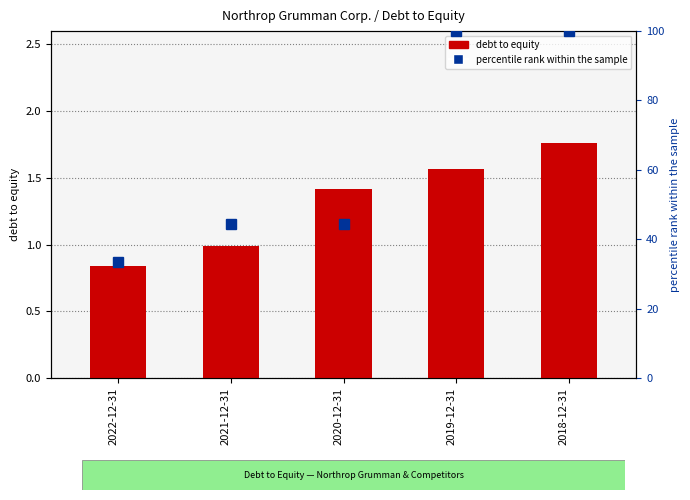

Reading right to left, what are all the values shown in this chart?

debt to equity: 1.8	1.6	1.4	1.0	0.8
percentile rank within the sample: 100.0	100.0	44.4	44.4	33.3